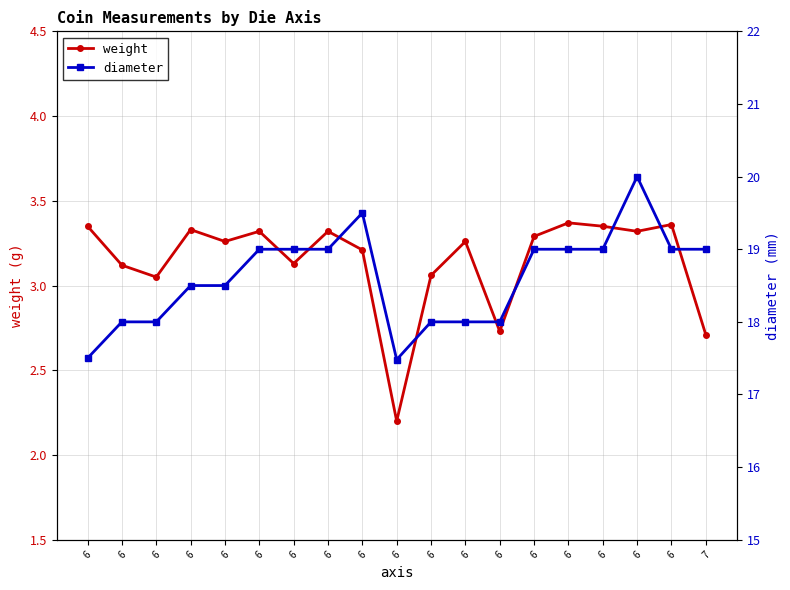

At which label is weight closest to 2?

6